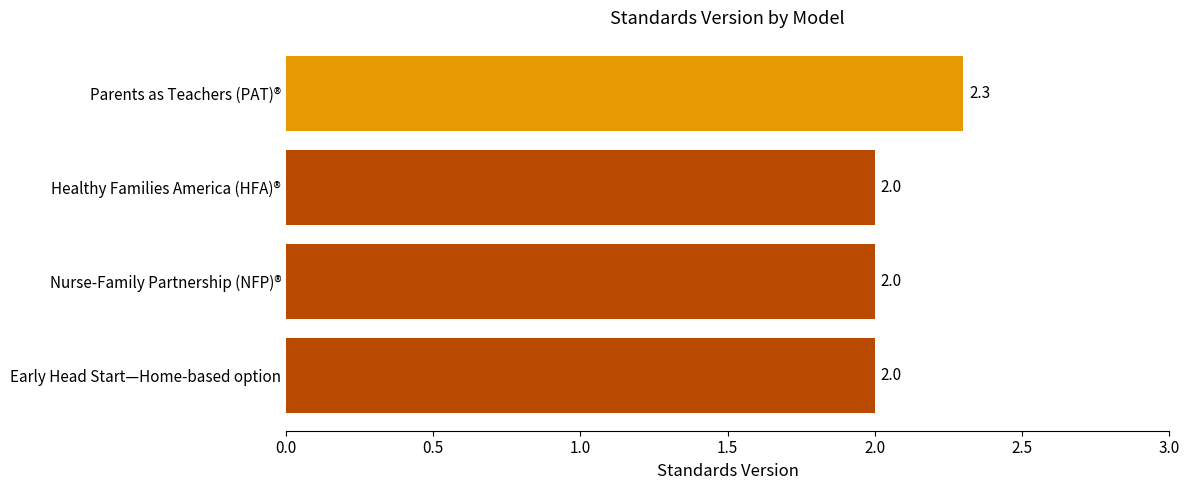

Between Nurse-Family Partnership (NFP)® and Parents as Teachers (PAT)®, which is larger?

Parents as Teachers (PAT)®